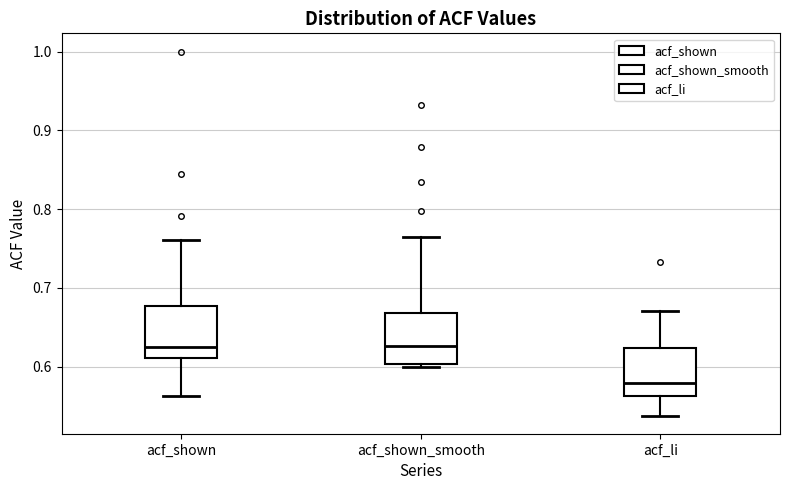

Where does the upper whisker of the box for acf_shown_smooth end on the y-axis? The values are not printed on the chart, so give them approximately, as read against the axis.

0.77